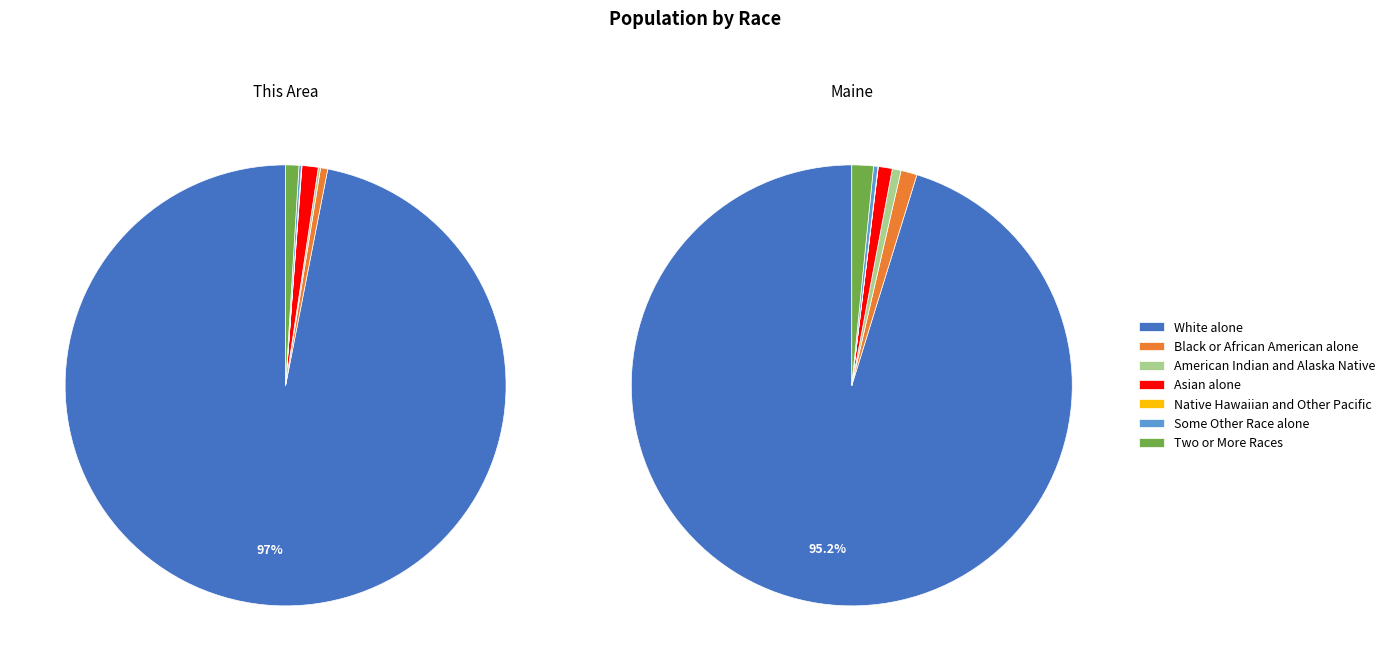

Count the number of slices in the pie.

7